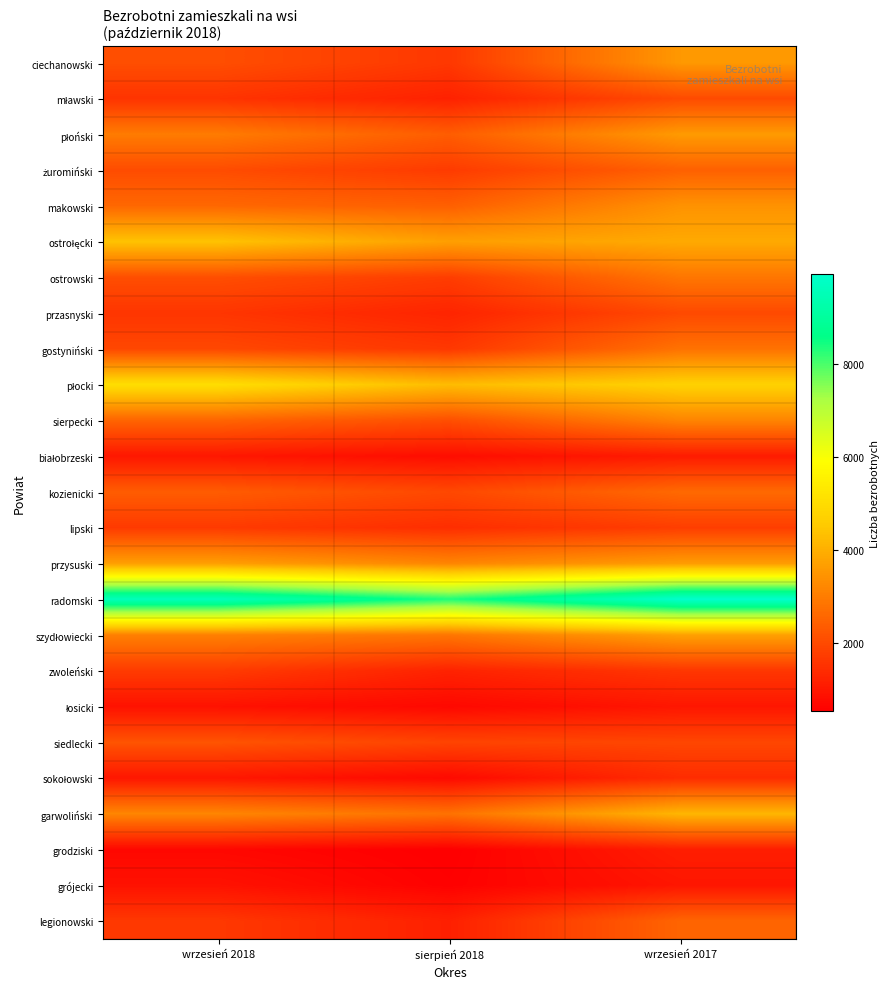

Which has a higher value, wrzesień 2017 or wrzesień 2018?

wrzesień 2017